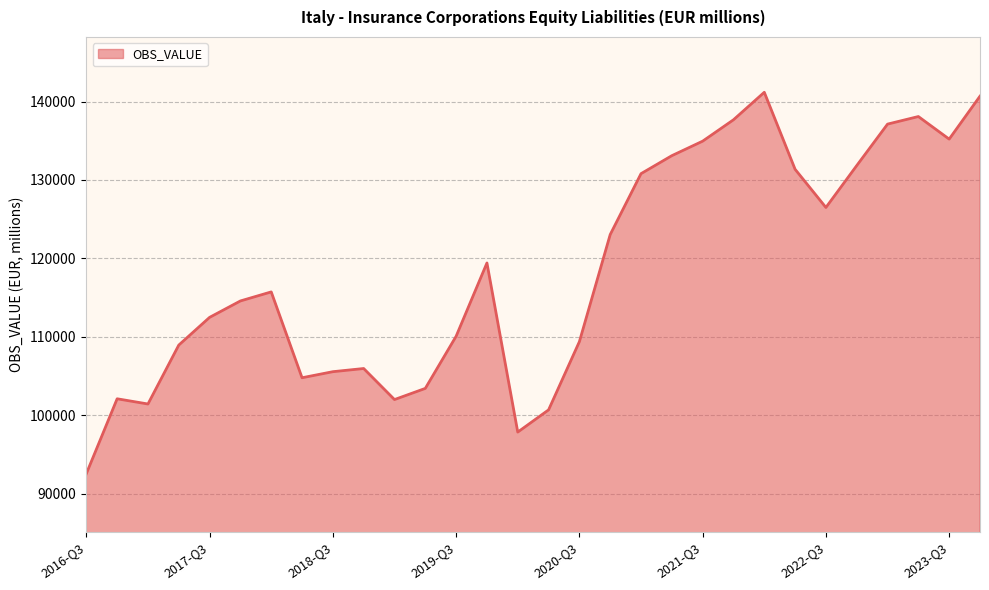

What is the difference between the maximum and minimum values?

48649